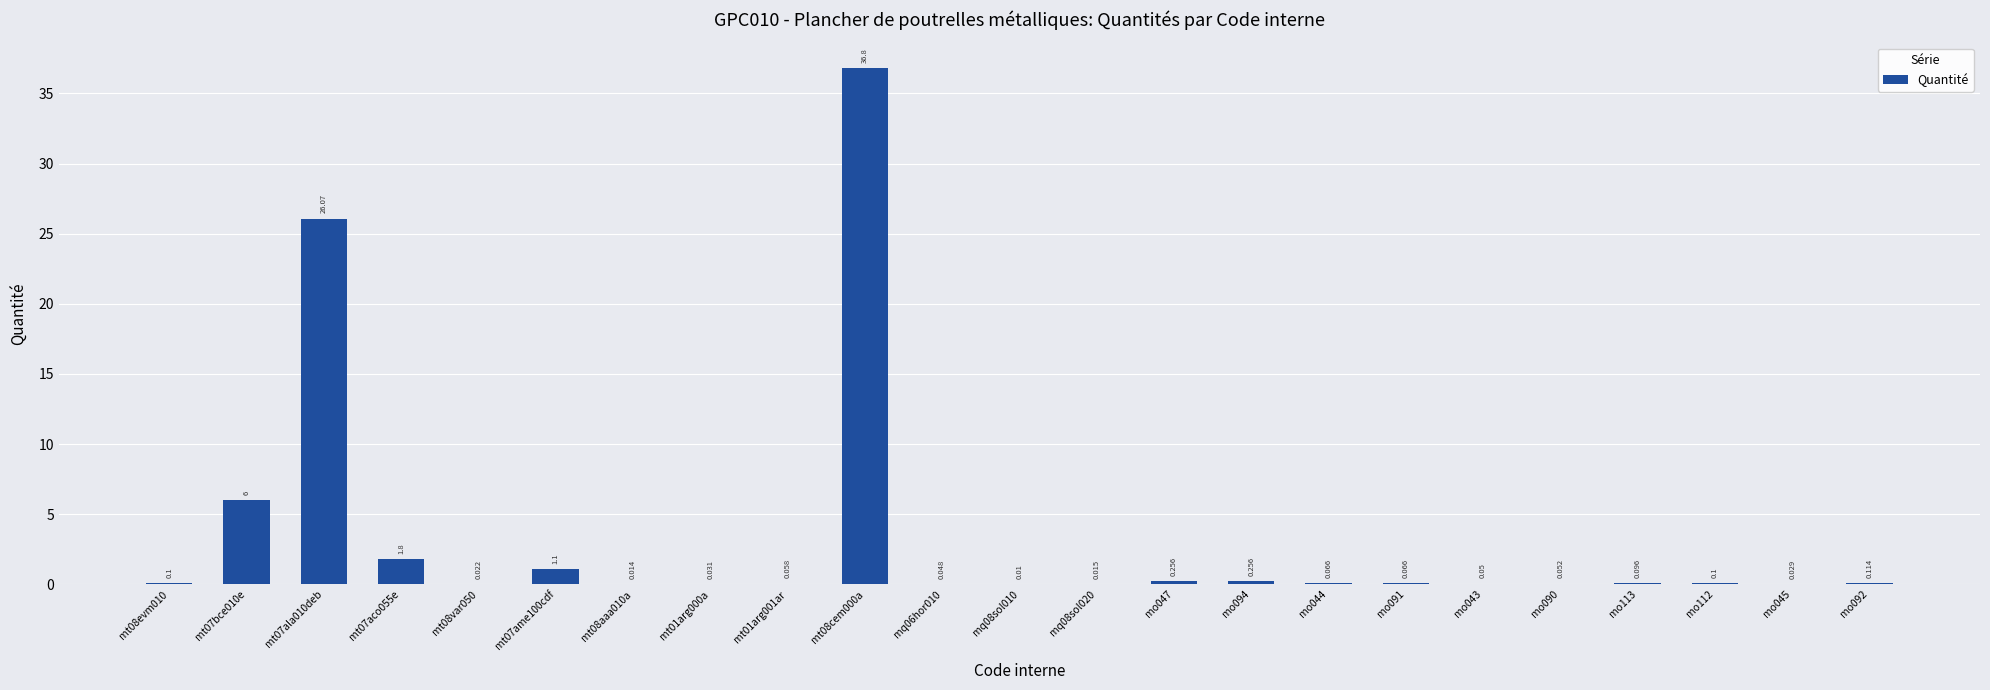

What is the sum of all values?

73.2